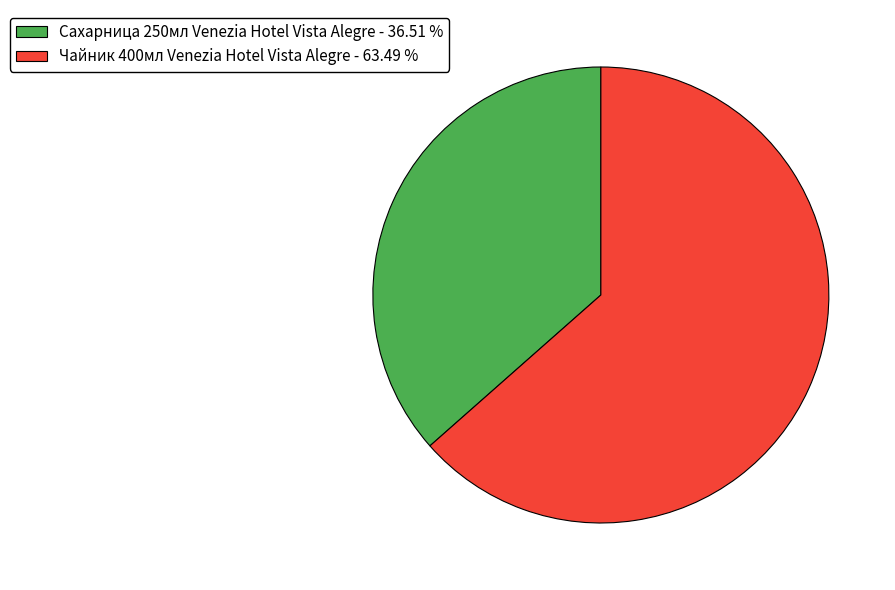

Is there any slice that represents more than half of the pie?

Yes